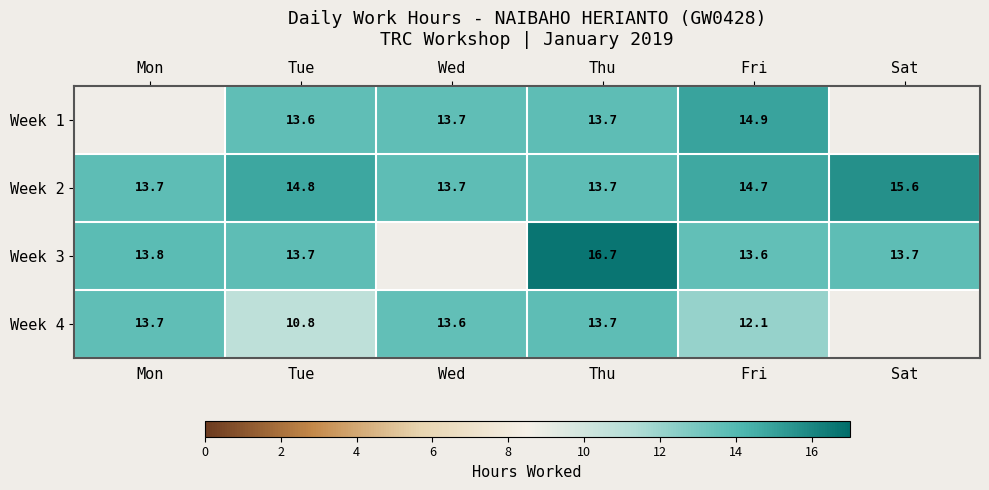

True or false: Week 4 has a value of 4.9 at Mon.

False